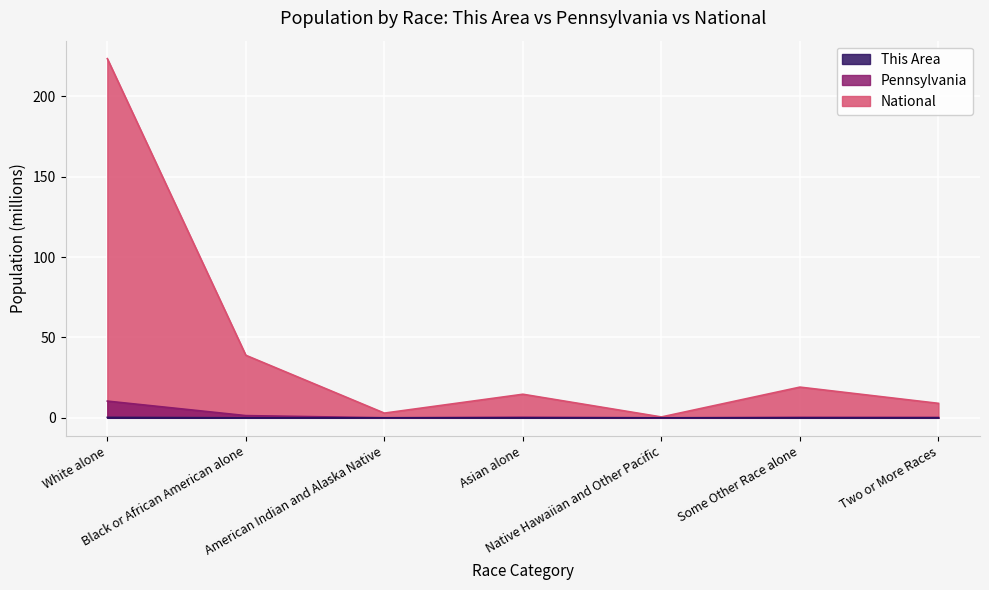

How many data points does each series have?

7